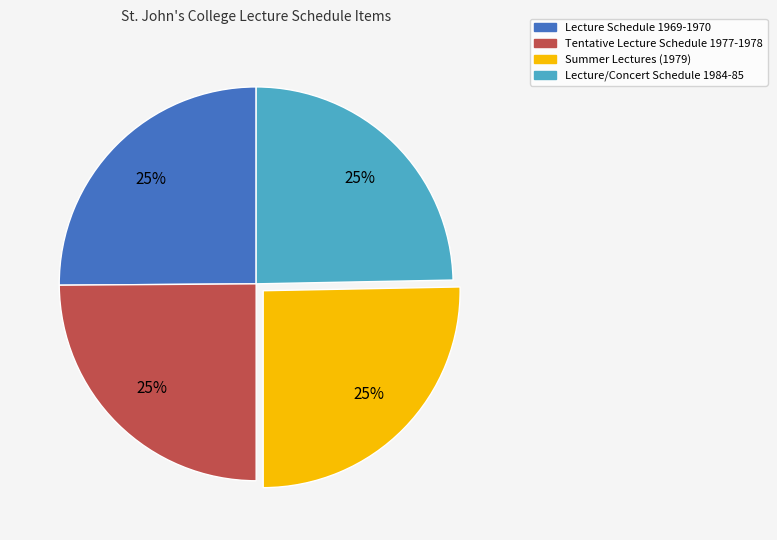

What is the ratio of the value at Lecture/Concert Schedule 1984-85 to the value at Tentative Lecture Schedule 1977-1978?

1.0